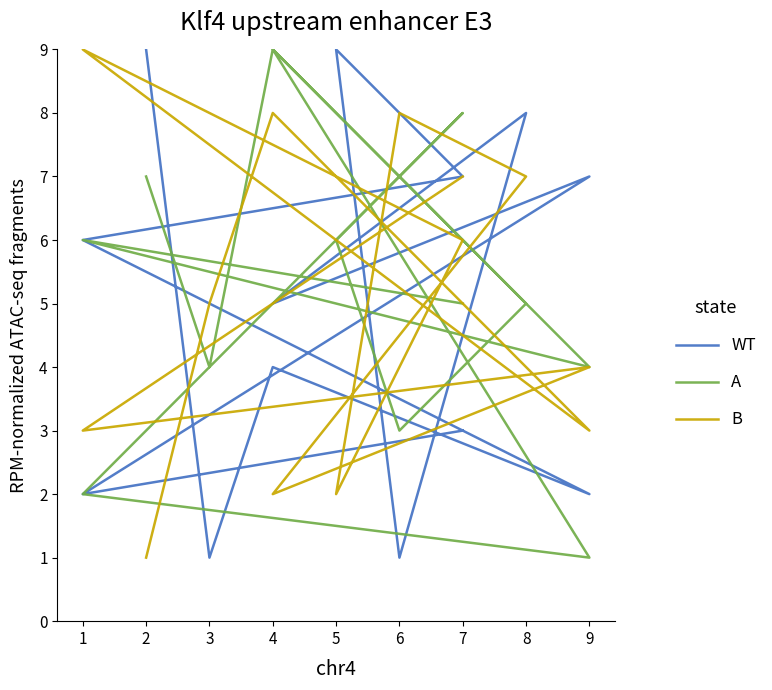

What is the difference between the maximum and minimum values in the A series?

8